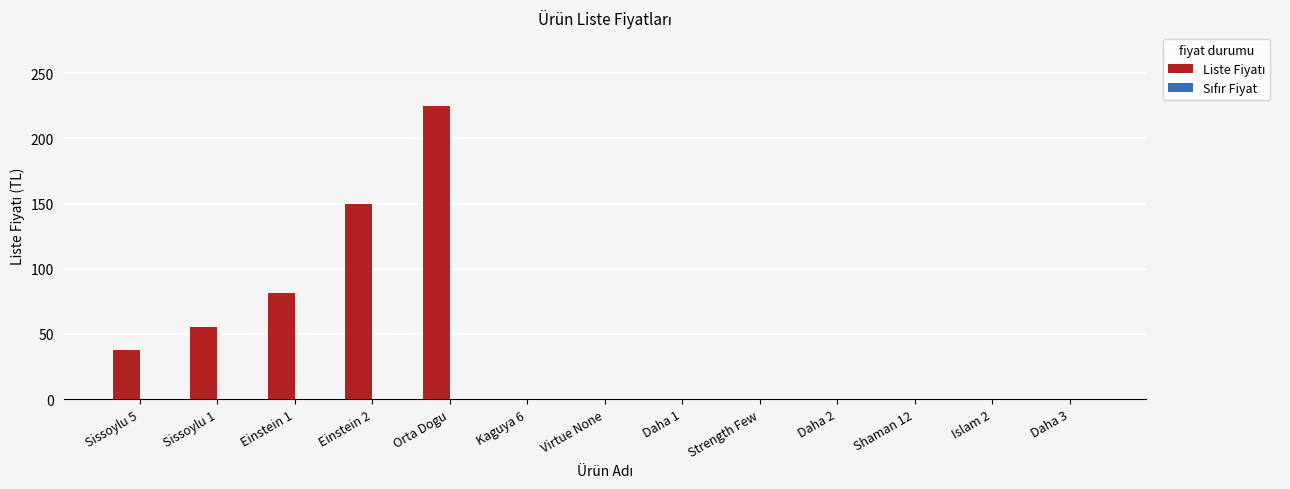

Count the number of categories in the chart.

13